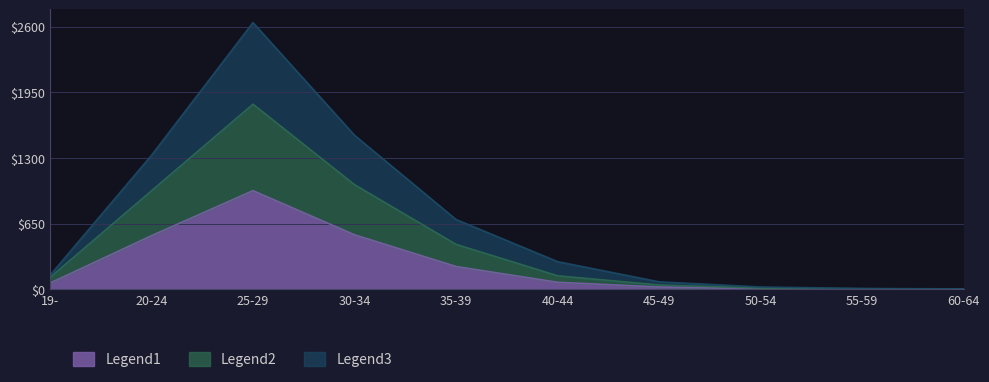

Rank the categories by v|@ (female) value from highest to lowest.

25-29, 30-34, 20-24, 35-39, 40-44, 19-, 45-49, 50-54, 55-59, 60-64